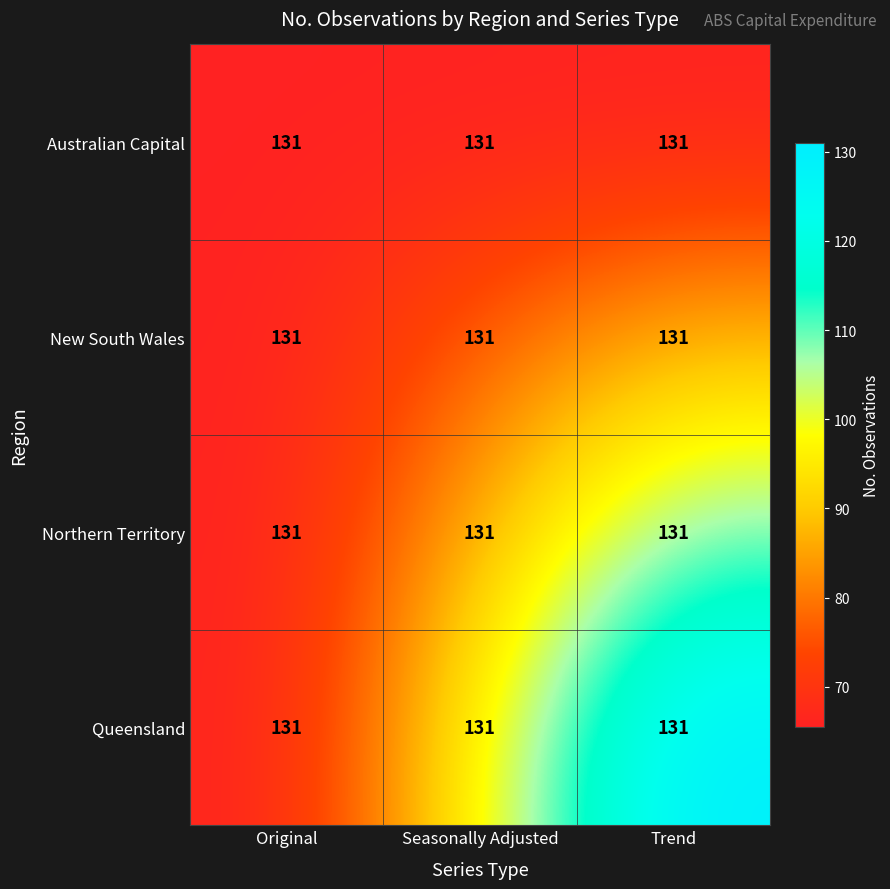

What is the maximum value shown in the chart?

131.0